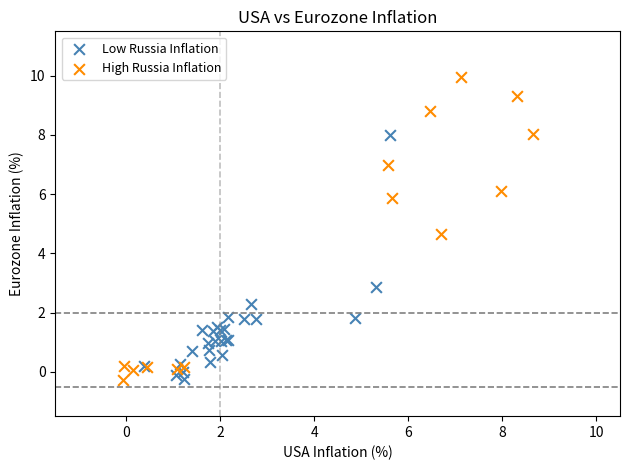

Which series reaches the maximum Y coordinate?

High Russia Inflation